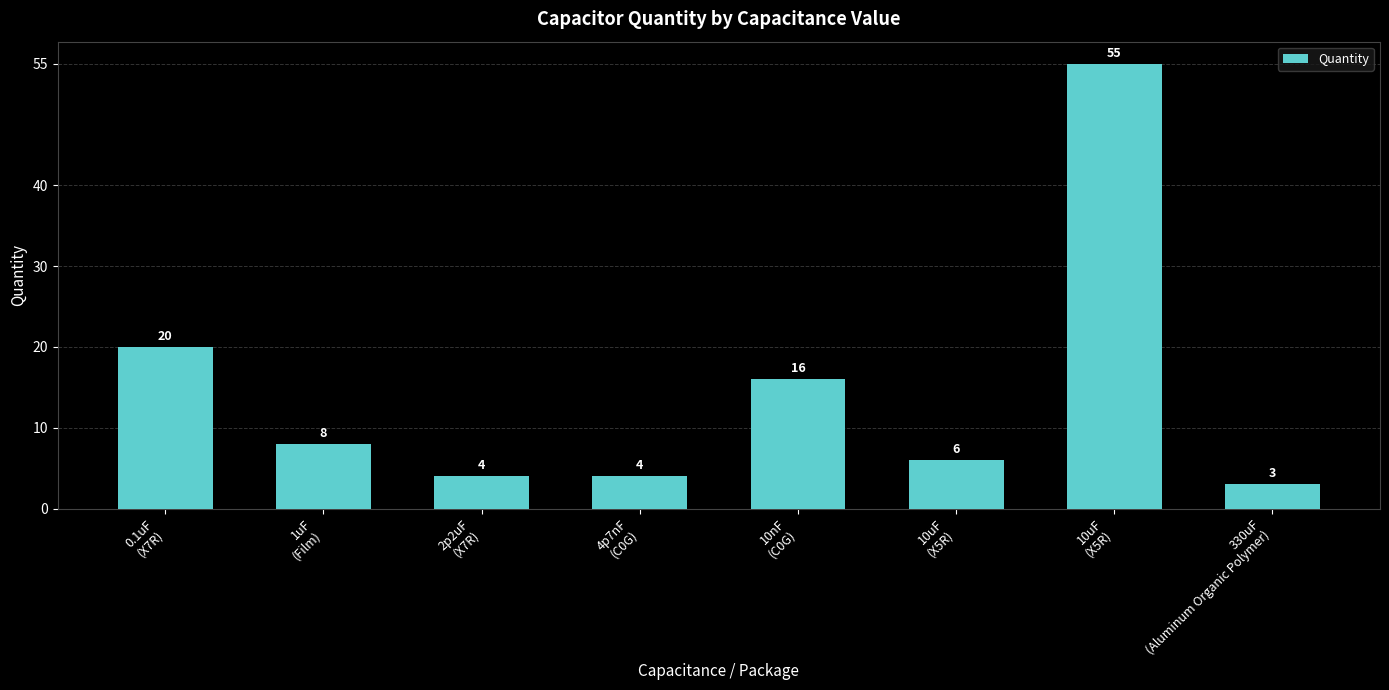

Rank the categories by value from lowest to highest.

330uF
(Aluminum Organic Polymer), 2p2uF
(X7R), 4p7nF
(C0G), 10uF
(X5R), 1uF
(Film), 10nF
(C0G), 0.1uF
(X7R), 10uF
(X5R)